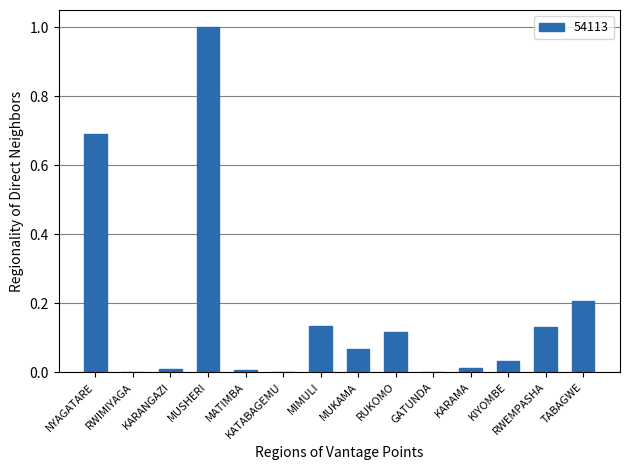

At which category does the chart reach its peak across all series?

MUSHERI